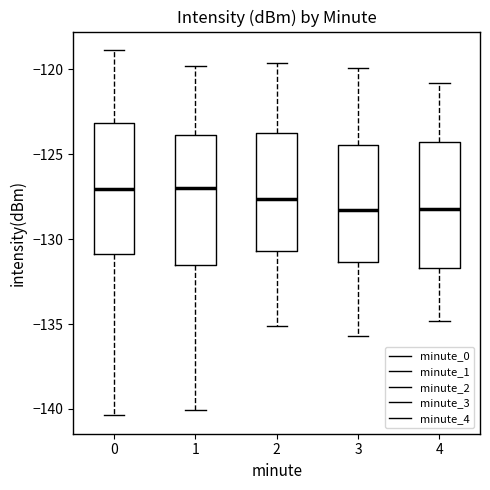

Reading left to right, read every box against the y-axis: the position of its median line, the range the box covers, and the ends of its whiskers. The values are not printed on the chart, so give them approximately, as read against the axis.

0: median -127.0, box -131.0 to -123.0, whiskers -140.5 to -119.0
1: median -127.0, box -131.5 to -124.0, whiskers -140.0 to -120.0
2: median -127.5, box -130.5 to -123.5, whiskers -135.0 to -119.5
3: median -128.5, box -131.5 to -124.5, whiskers -135.5 to -120.0
4: median -128.0, box -131.5 to -124.5, whiskers -135.0 to -121.0